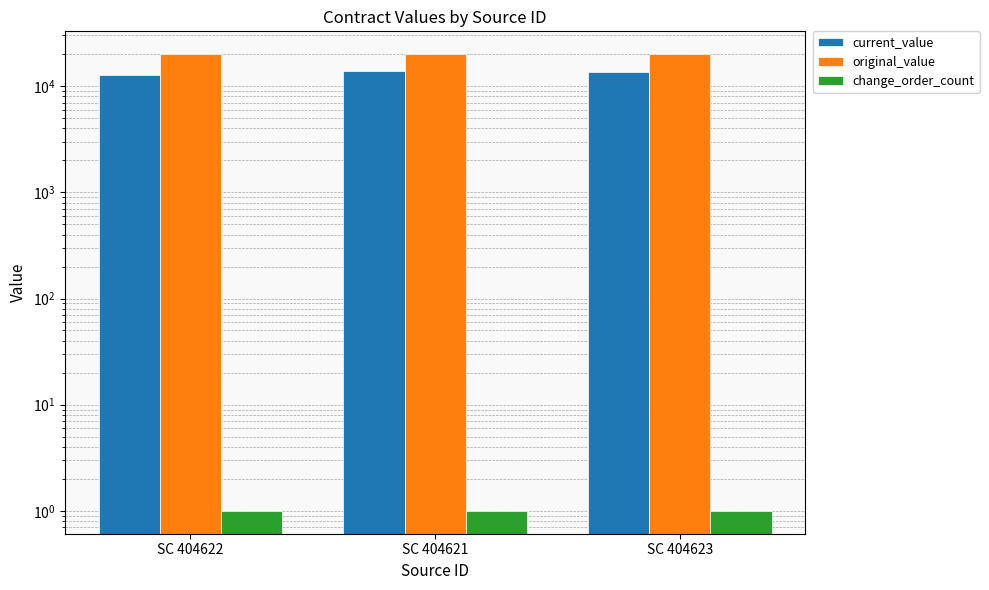

Between SC 404622 and SC 404623, which series saw the biggest shift?

current_value